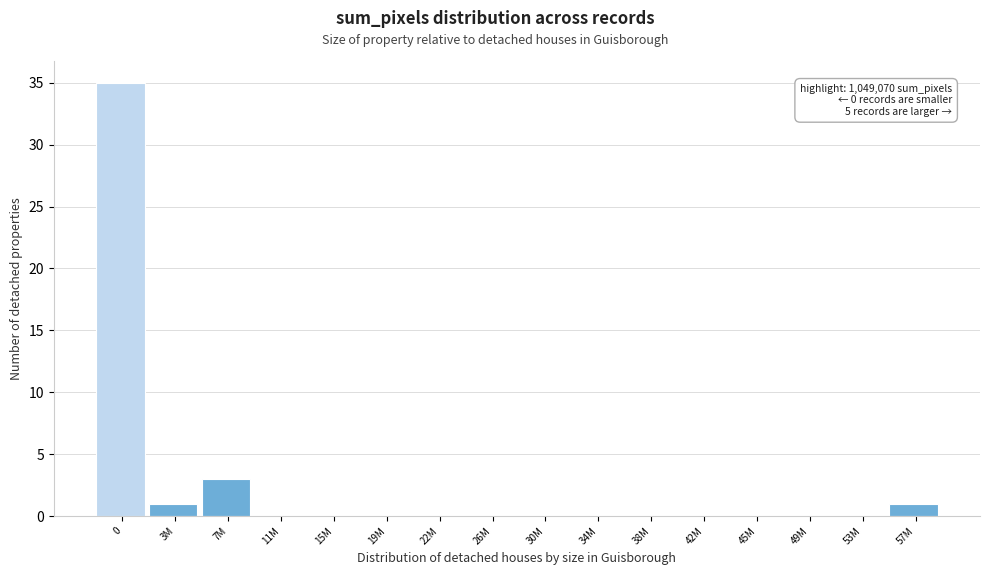

The chart shows a value of -24 at 30M. True or false?

False